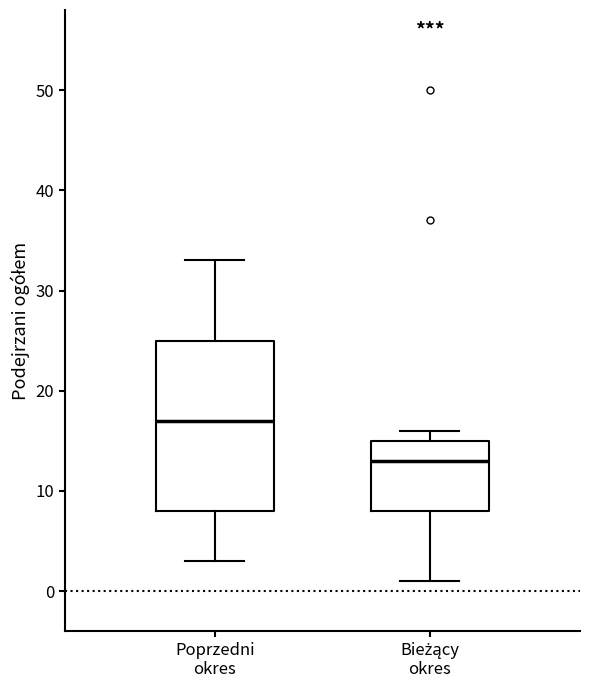

Comparing the boxes themselves (not the whiskers), which one is the tallest?

Poprzedni okres